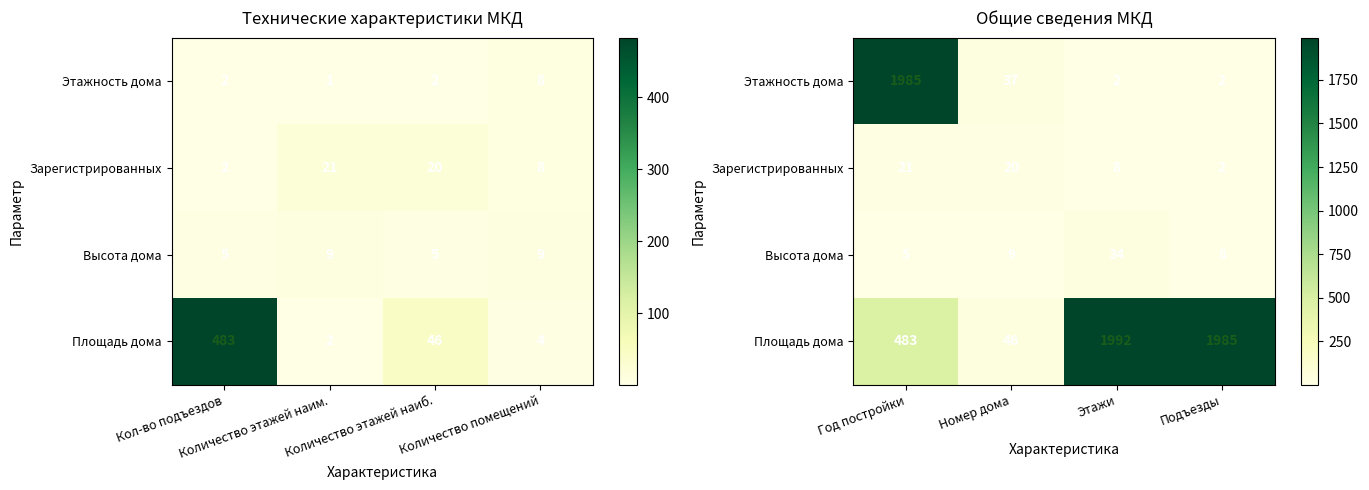

Is the value of Этажность дома at Этажи greater than the value of Зарегистрированных at Подъезды?

No